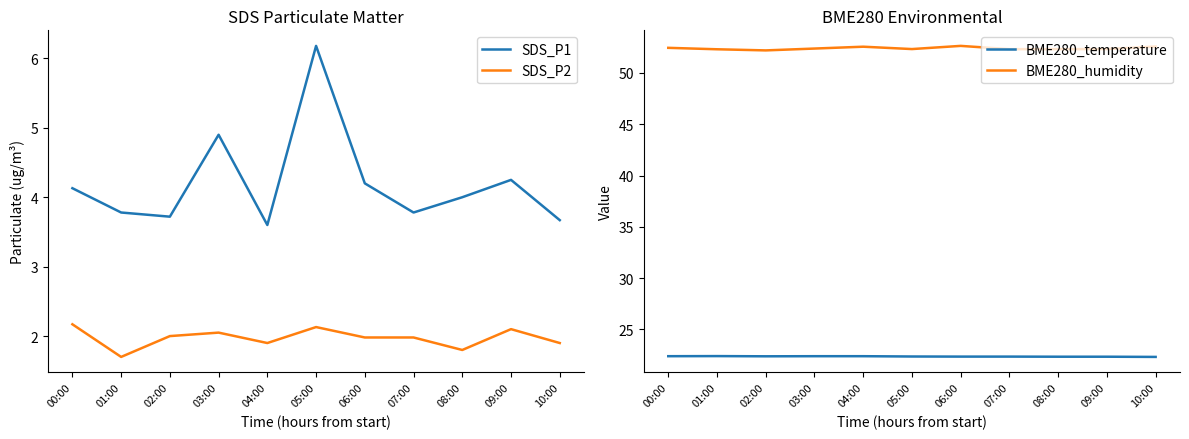

At which category does the chart reach its minimum across all series?

01:00